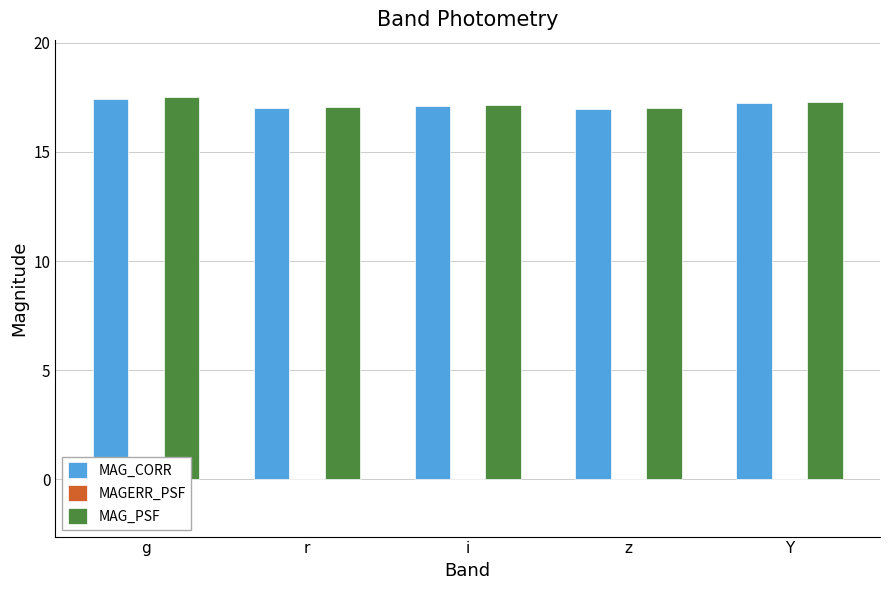

Is it true that MAG_CORR equals 17.0 at z?

True